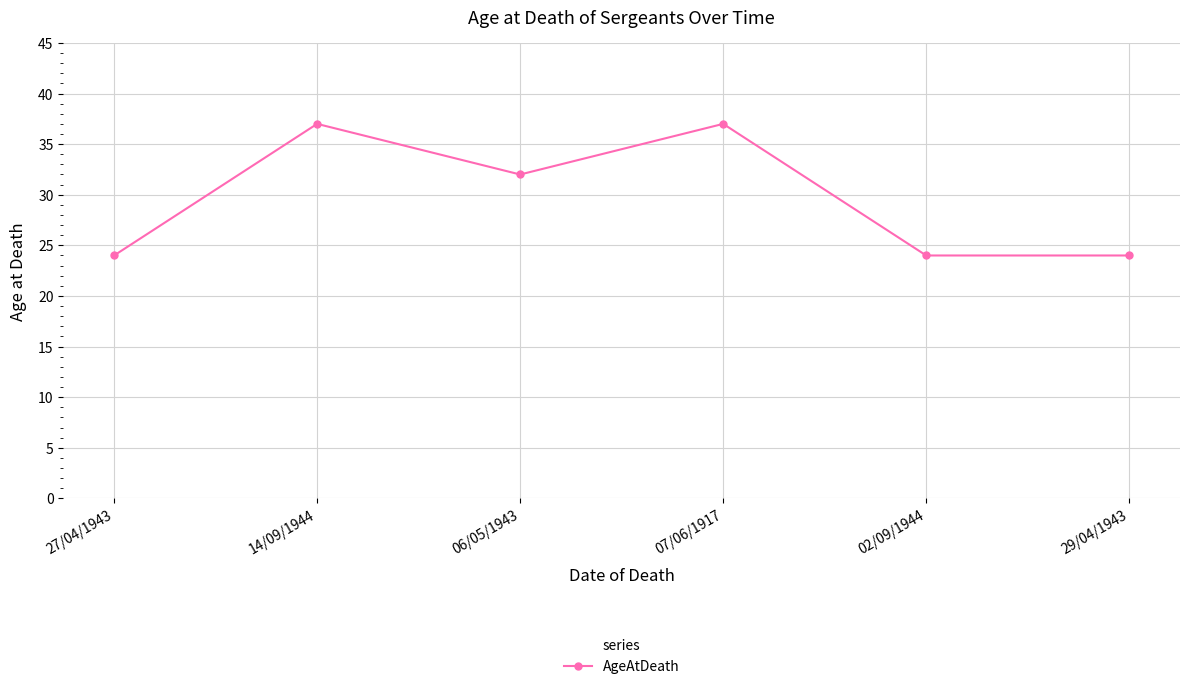

What is the label of the 2nd point from the right?

02/09/1944